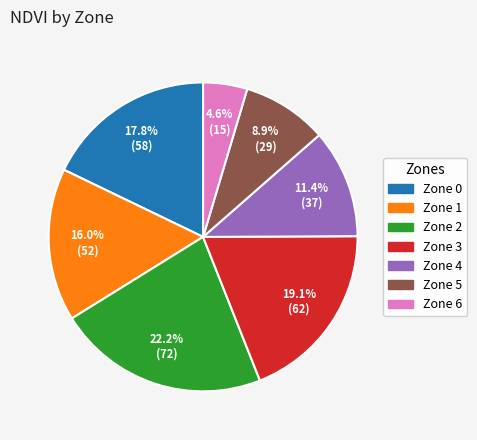

How many segments does this pie chart have?

7